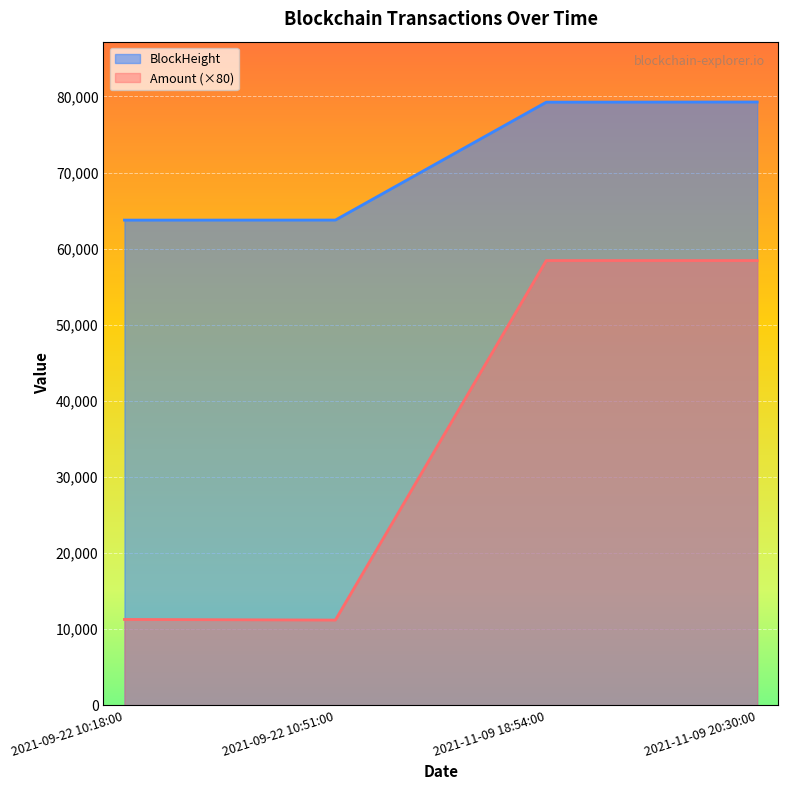

Which series has the widest spread of values?

Amount (×80)